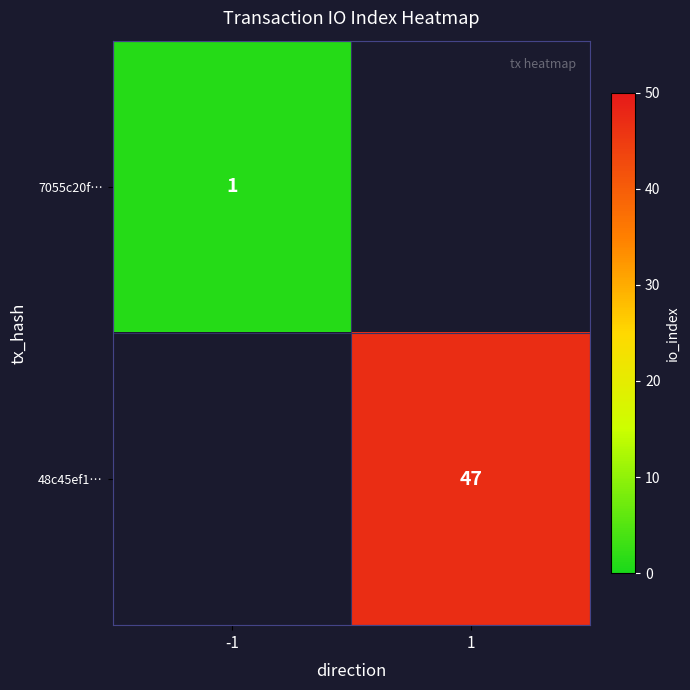

What is the maximum value shown in the chart?

47.0